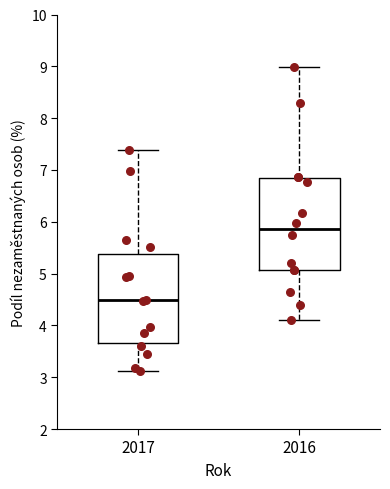

Where is the lower edge of the box at x = 2017 on the y-axis? The values are not printed on the chart, so give them approximately, as read against the axis.

3.7